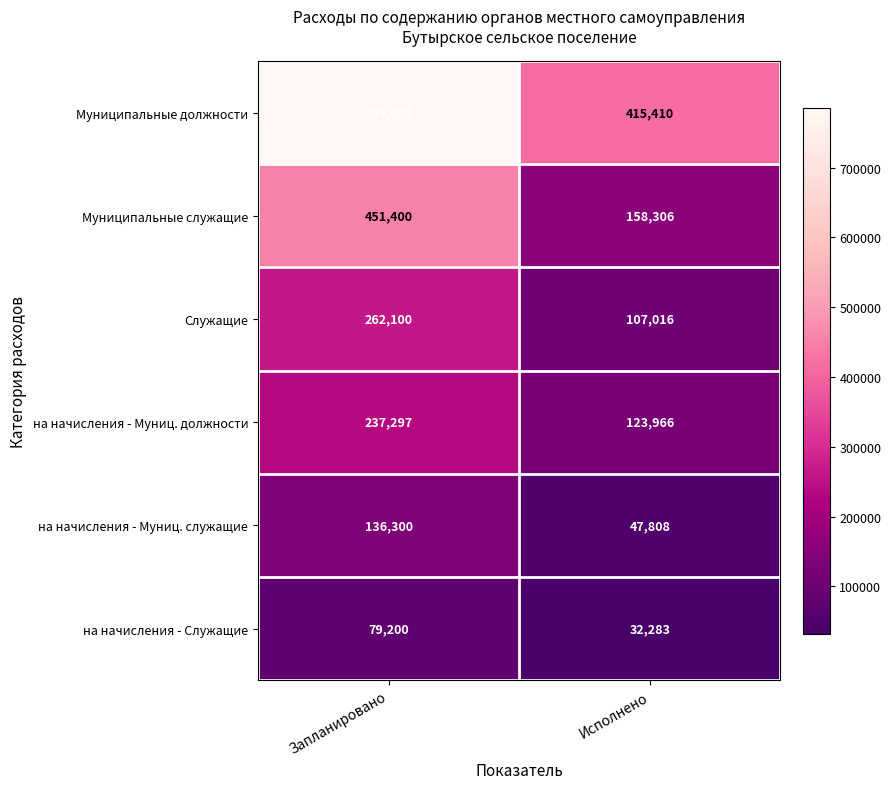

Read the Муниципальные должности value at Запланировано.

785883